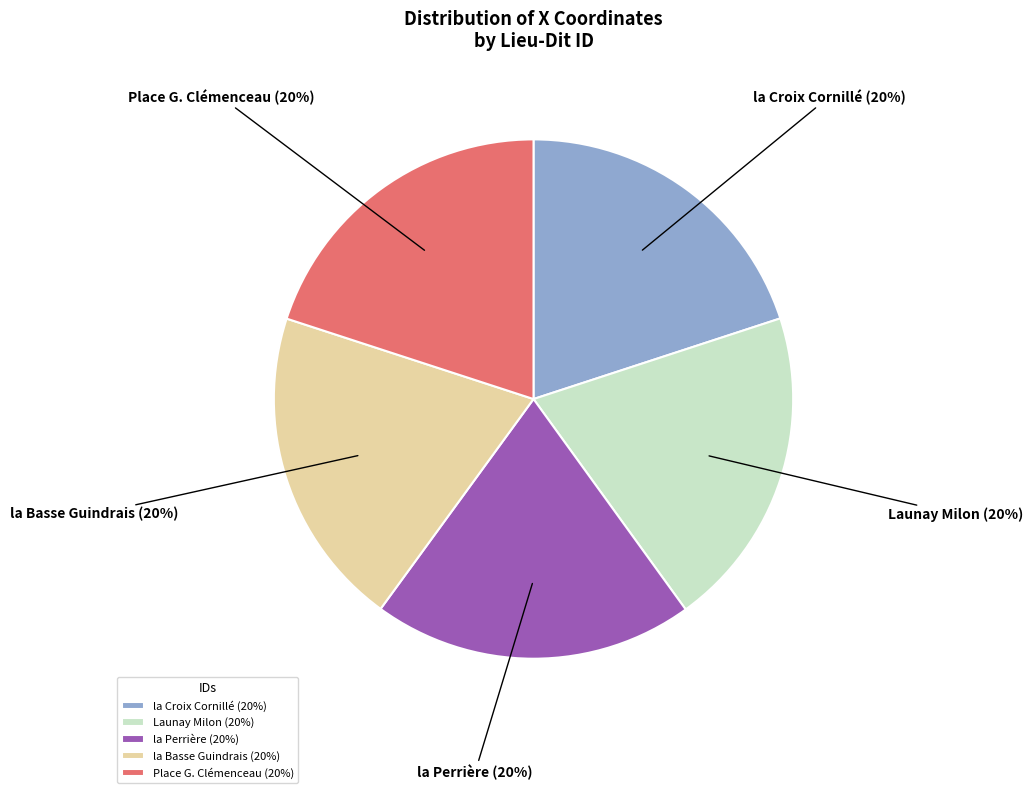

How many slices are in this pie chart?

5